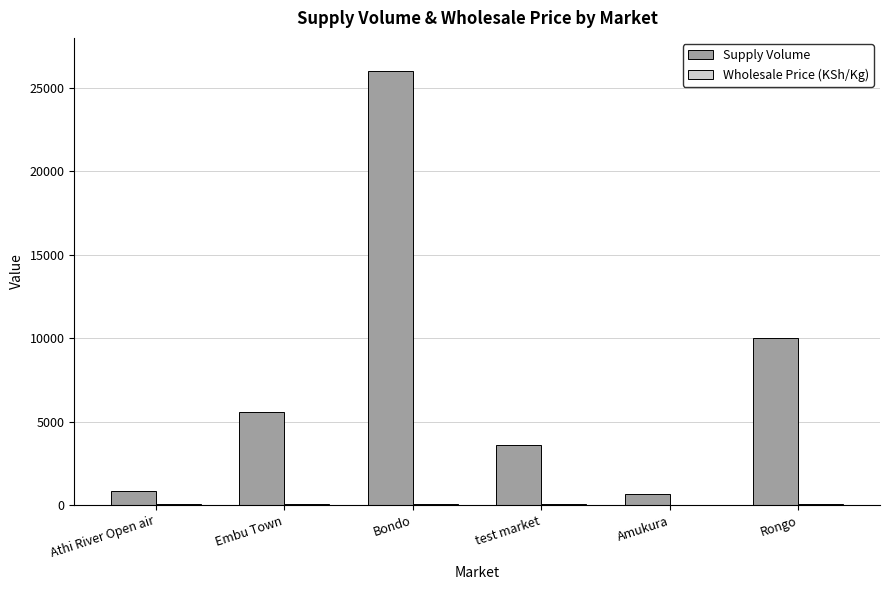

The value of Supply Volume at Amukura is 678.0. True or false?

True